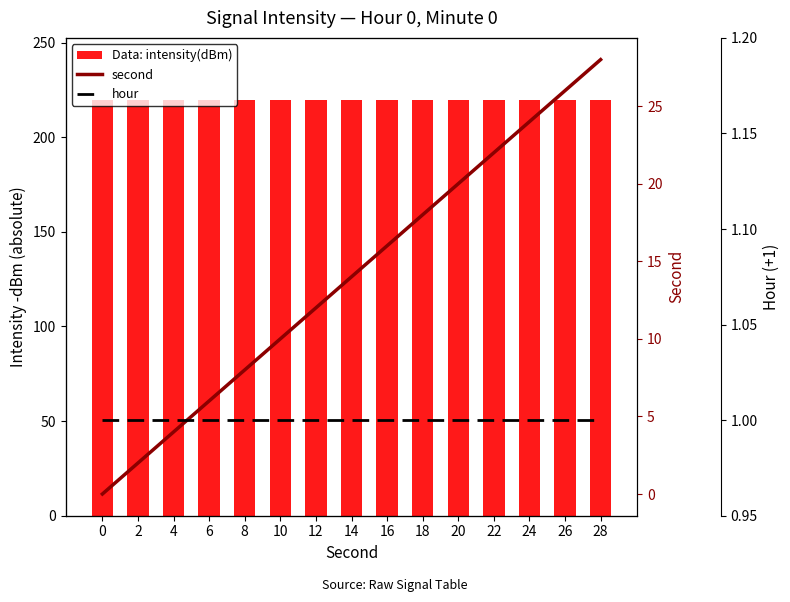

Rank the series by their maximum value, from lowest to highest.

hour, second, intensity(dBm)